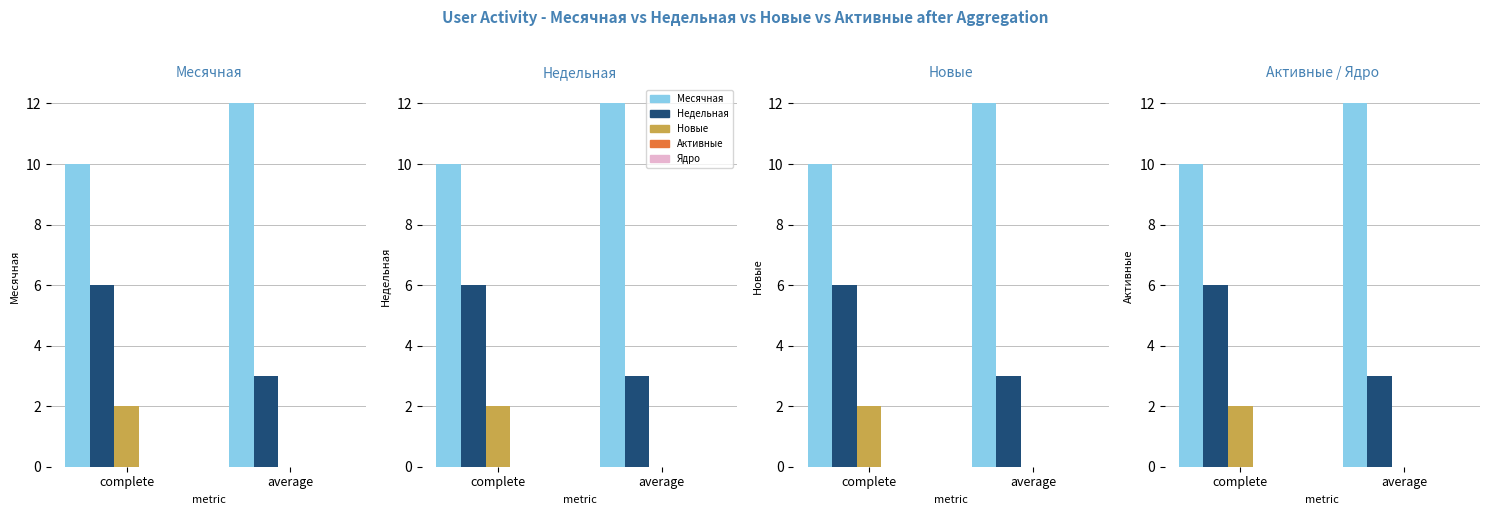

At complete, list the series in order from largest to smallest.

Месячная, Недельная, Новые, Активные, Ядро